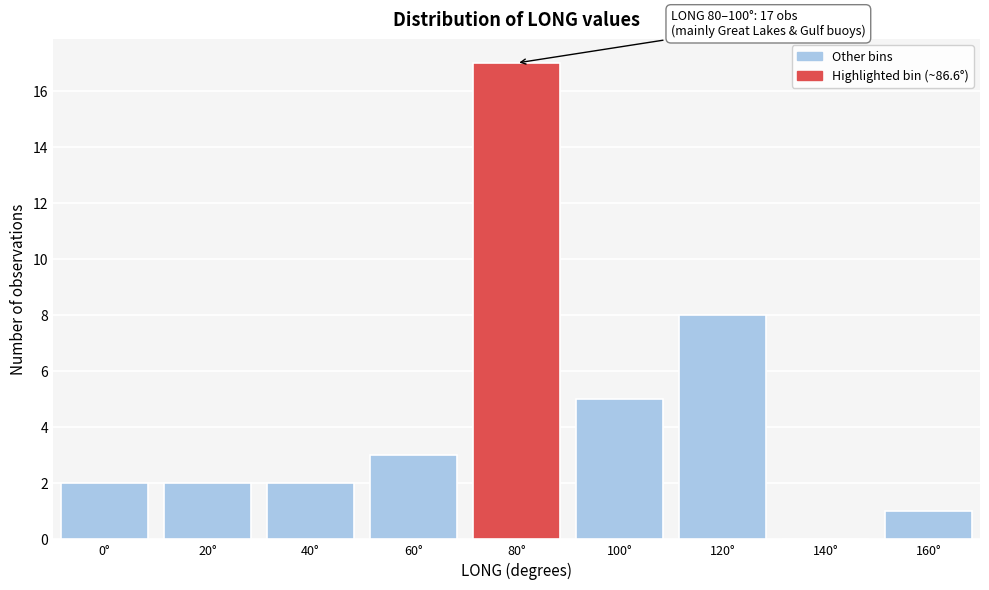

Reading left to right, list all the values displayed in this chart.

0°=2	20°=2	40°=2	60°=3	80°=17	100°=5	120°=8	140°=0	160°=1